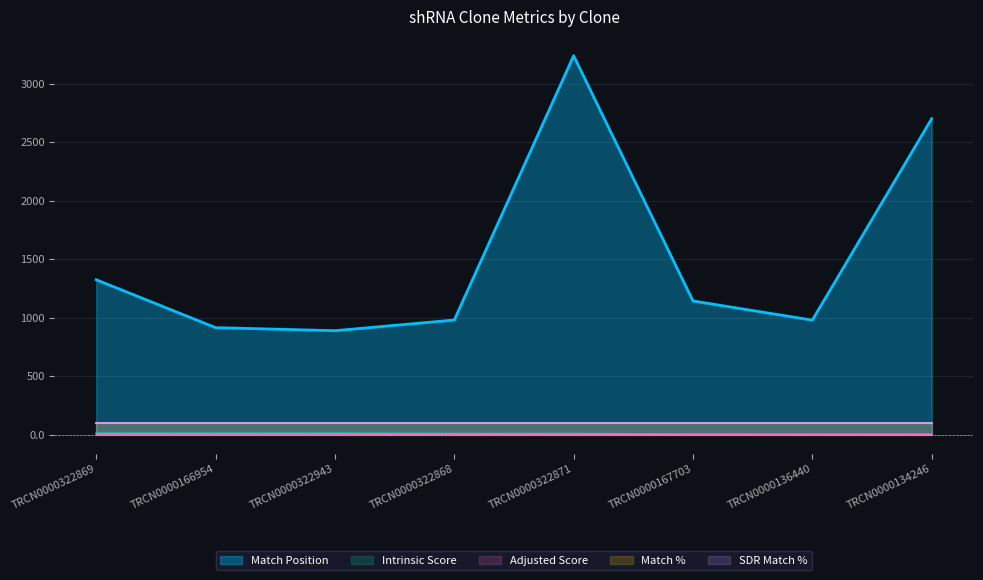

What is the maximum value shown in the chart?

3239.0